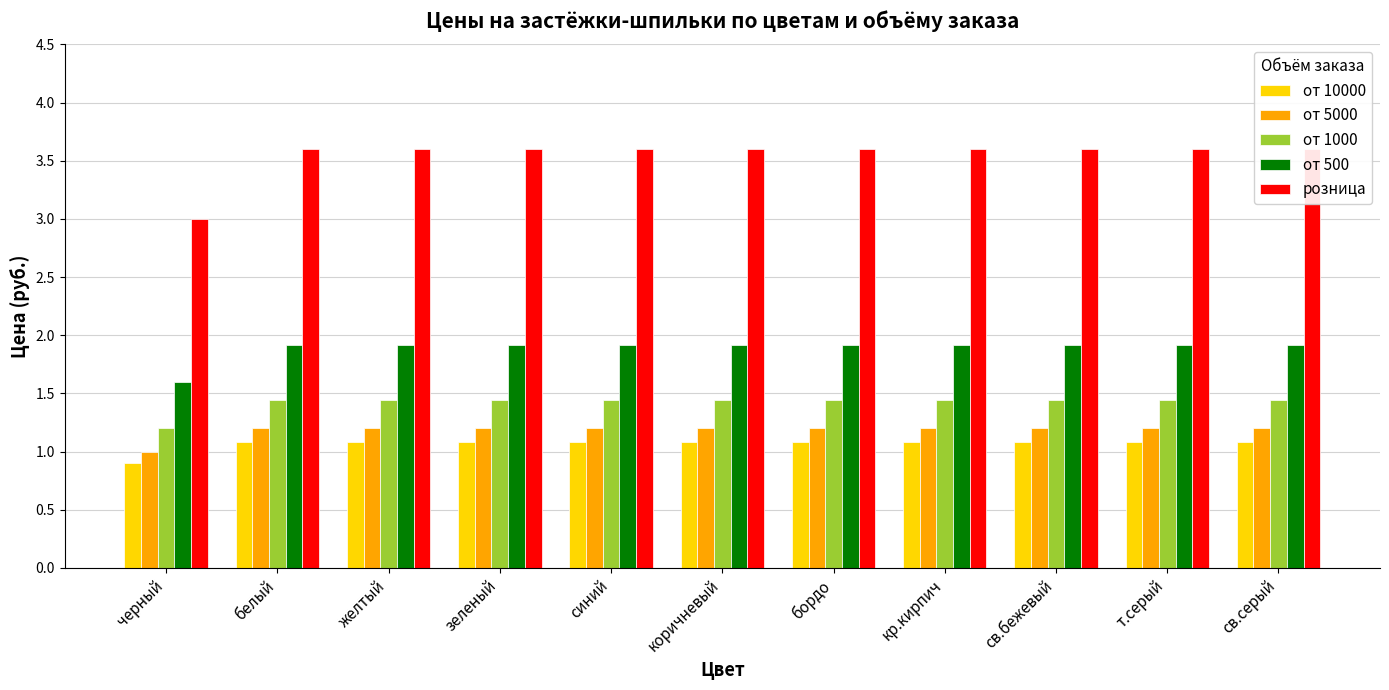

Which category has the lowest value across all series?

черный